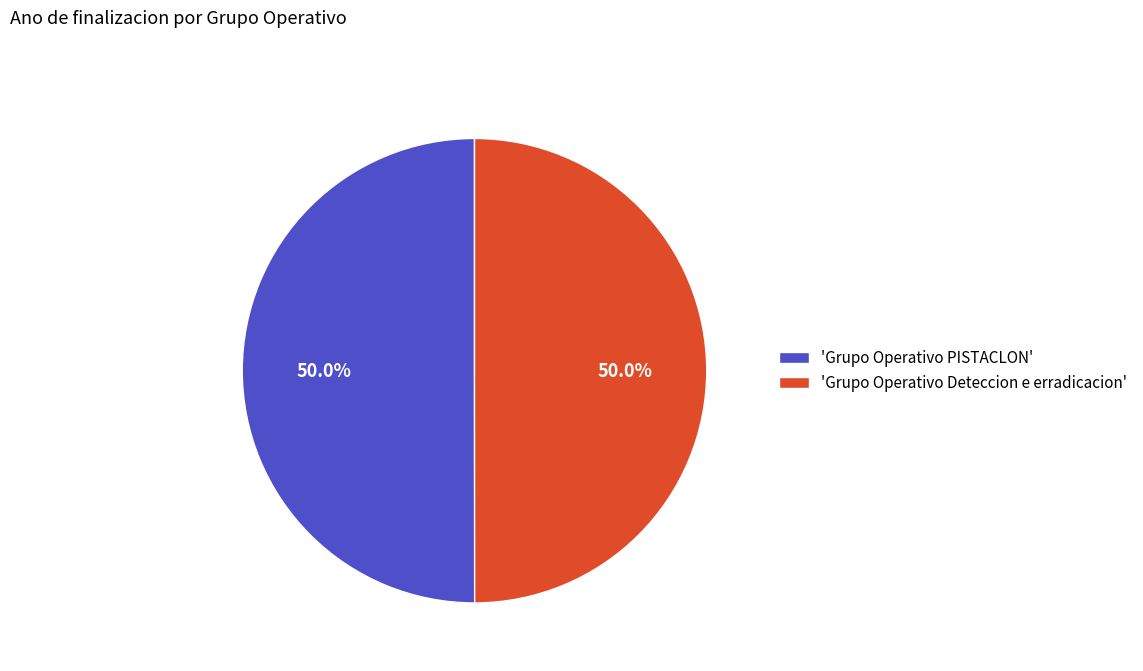

Count the number of slices in the pie.

2